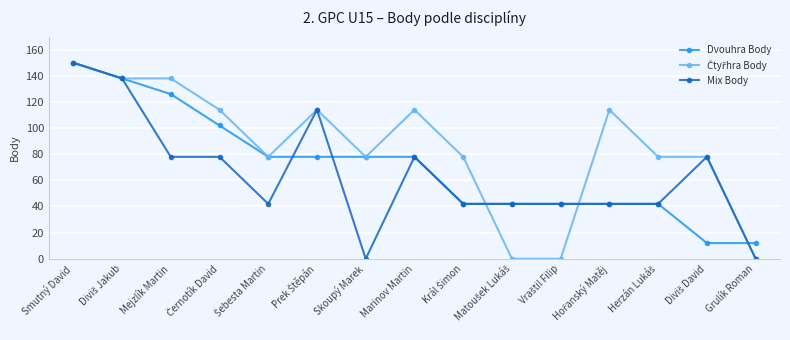

How many series are shown in this chart?

3